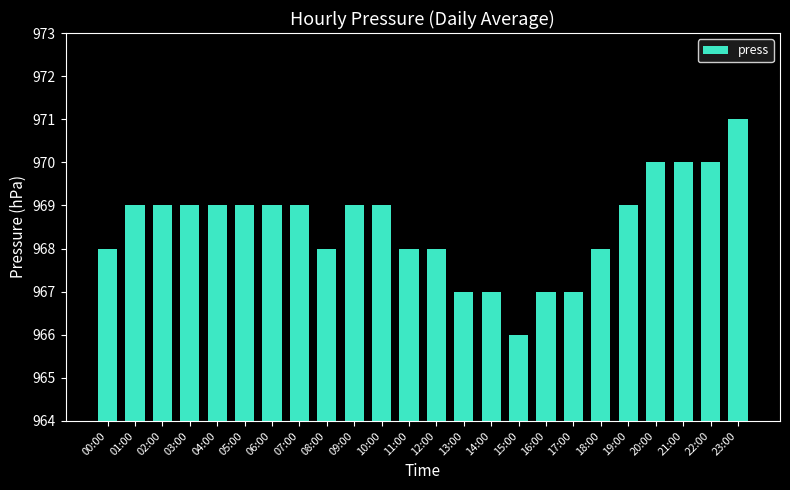

What is the approximate value at 11:00?

968